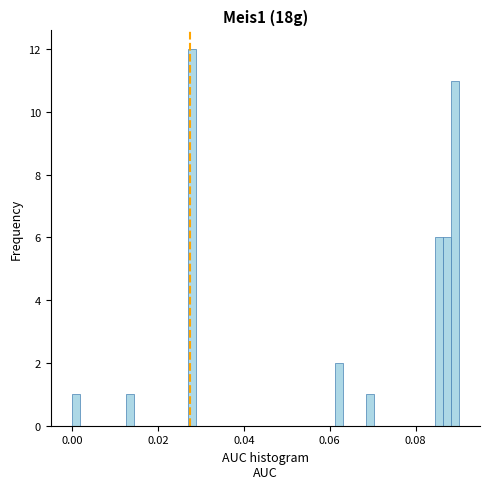

Read against the x-axis, roughly where is the centre of the tallest bar?

0.028